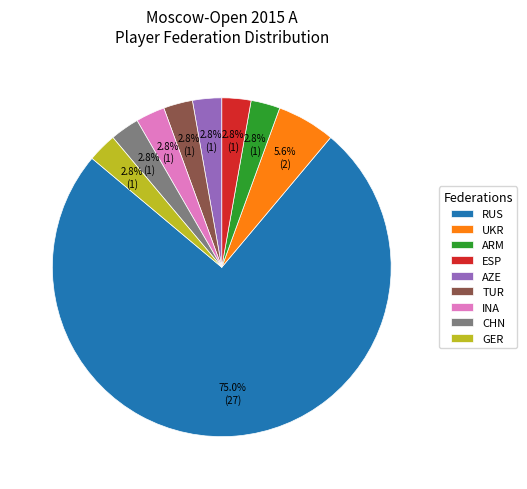

Is there any slice that represents more than half of the pie?

Yes